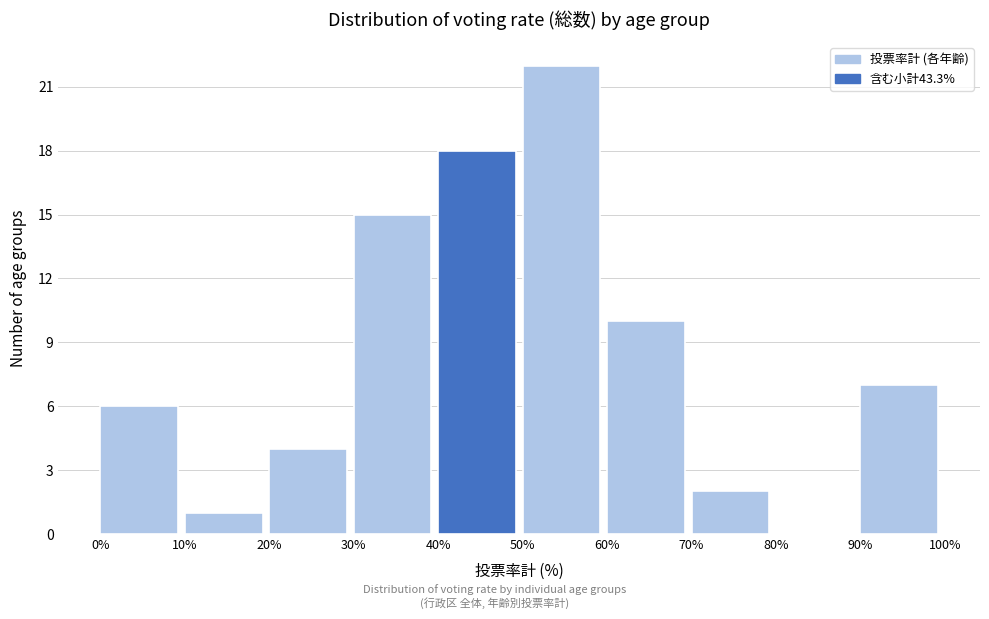

What is the height of the bar covering 90% to 100% on the x-axis? The values are not printed on the chart, so give them approximately, as read against the axis.

7